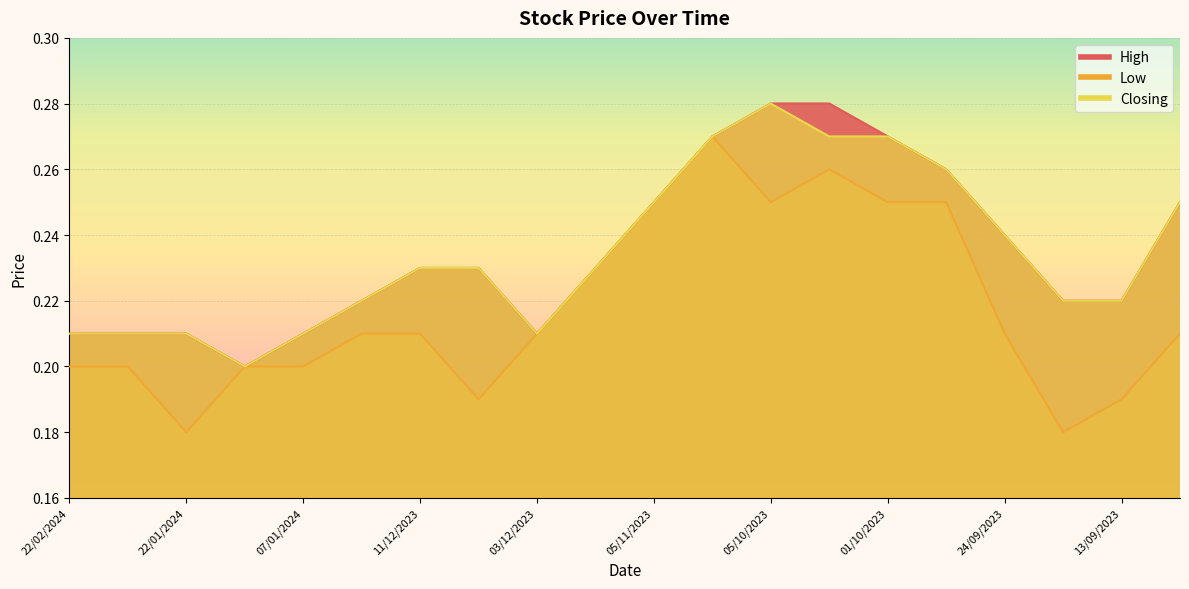

Reading left to right, extract all data points from this chart.

High: 22/02/2024=0.2	15/02/2024=0.2	22/01/2024=0.2	09/01/2024=0.2	07/01/2024=0.2	02/01/2024=0.2	11/12/2023=0.2	04/12/2023=0.2	03/12/2023=0.2	19/11/2023=0.2	05/11/2023=0.2	09/10/2023=0.3	05/10/2023=0.3	02/10/2023=0.3	01/10/2023=0.3	25/09/2023=0.3	24/09/2023=0.2	19/09/2023=0.2	13/09/2023=0.2	06/09/2023=0.2
Low: 22/02/2024=0.2	15/02/2024=0.2	22/01/2024=0.2	09/01/2024=0.2	07/01/2024=0.2	02/01/2024=0.2	11/12/2023=0.2	04/12/2023=0.2	03/12/2023=0.2	19/11/2023=0.2	05/11/2023=0.2	09/10/2023=0.3	05/10/2023=0.2	02/10/2023=0.3	01/10/2023=0.2	25/09/2023=0.2	24/09/2023=0.2	19/09/2023=0.2	13/09/2023=0.2	06/09/2023=0.2
Closing: 22/02/2024=0.2	15/02/2024=0.2	22/01/2024=0.2	09/01/2024=0.2	07/01/2024=0.2	02/01/2024=0.2	11/12/2023=0.2	04/12/2023=0.2	03/12/2023=0.2	19/11/2023=0.2	05/11/2023=0.2	09/10/2023=0.3	05/10/2023=0.3	02/10/2023=0.3	01/10/2023=0.3	25/09/2023=0.3	24/09/2023=0.2	19/09/2023=0.2	13/09/2023=0.2	06/09/2023=0.2